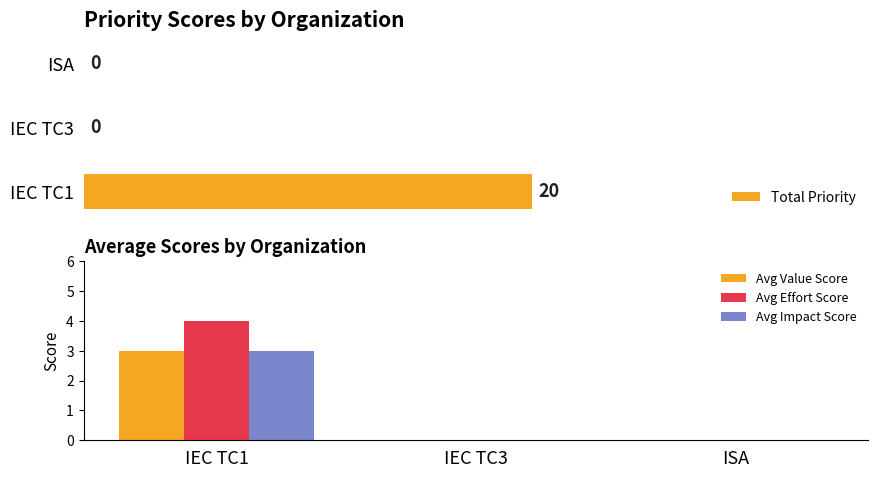

Is it true that Avg Value Score equals 0 at ISA?

True